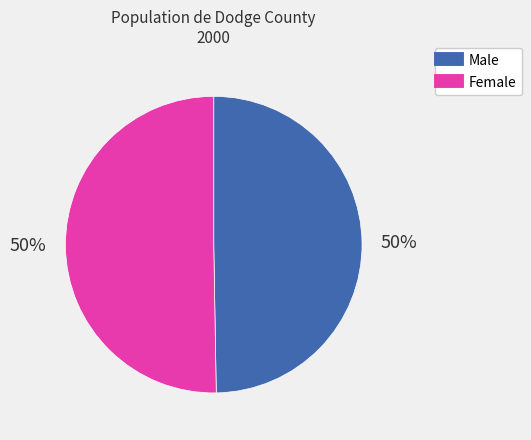

Approximately how many times larger is the value at Male compared to Female?

1.0